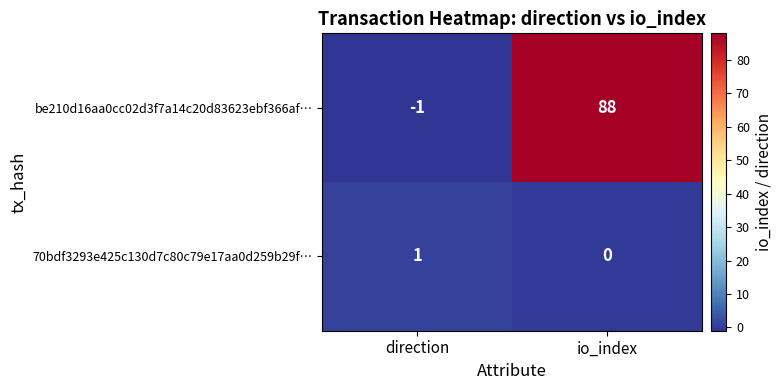

At which category is the sum across all series the highest?

io_index